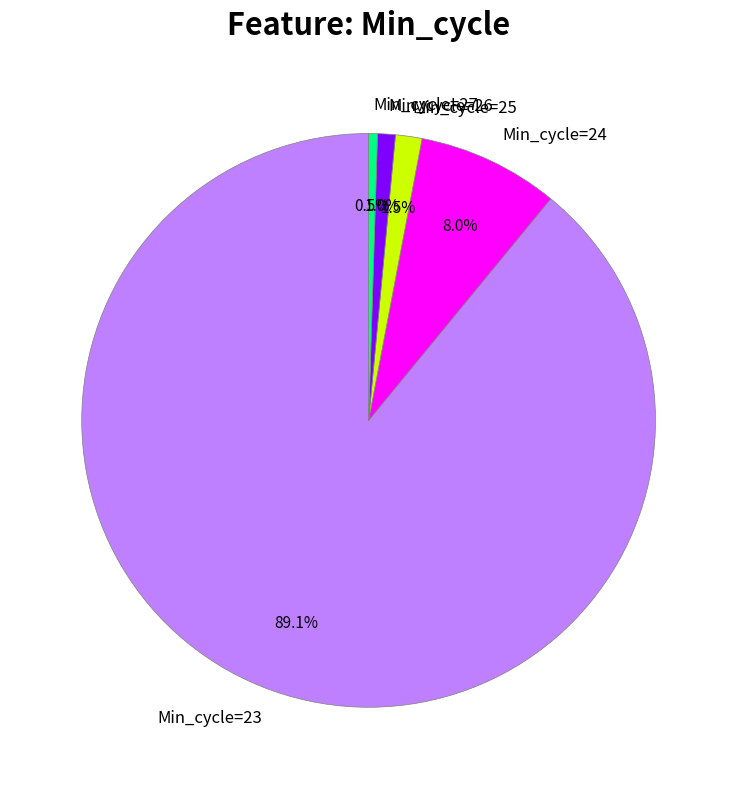

How much of the chart is everything except Min_cycle=24?

92.0%